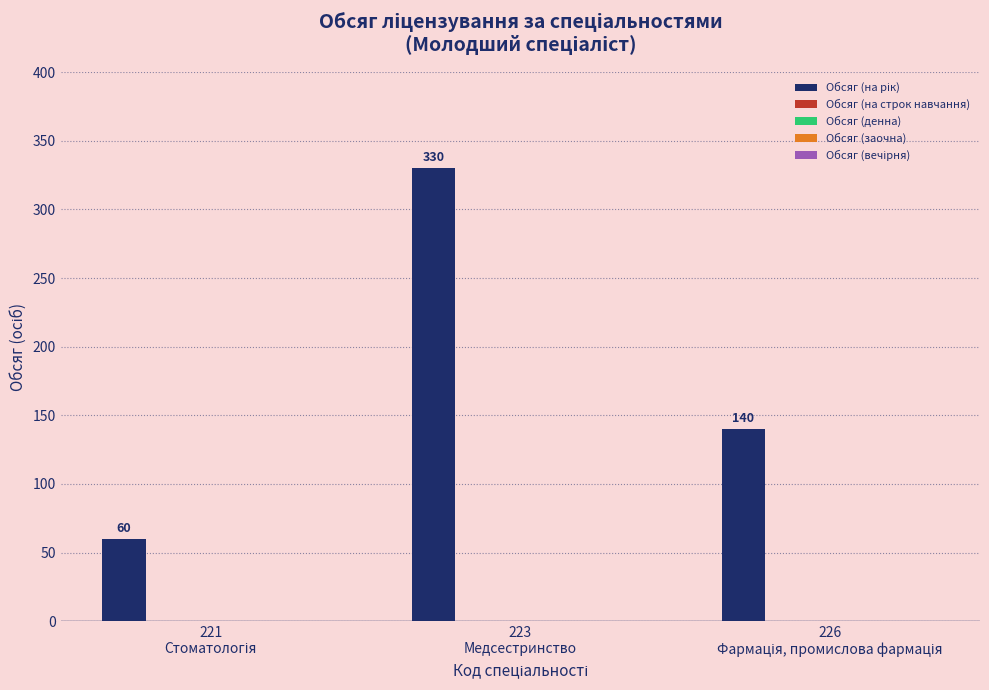

What is the value of the 1st bar from the left?

60